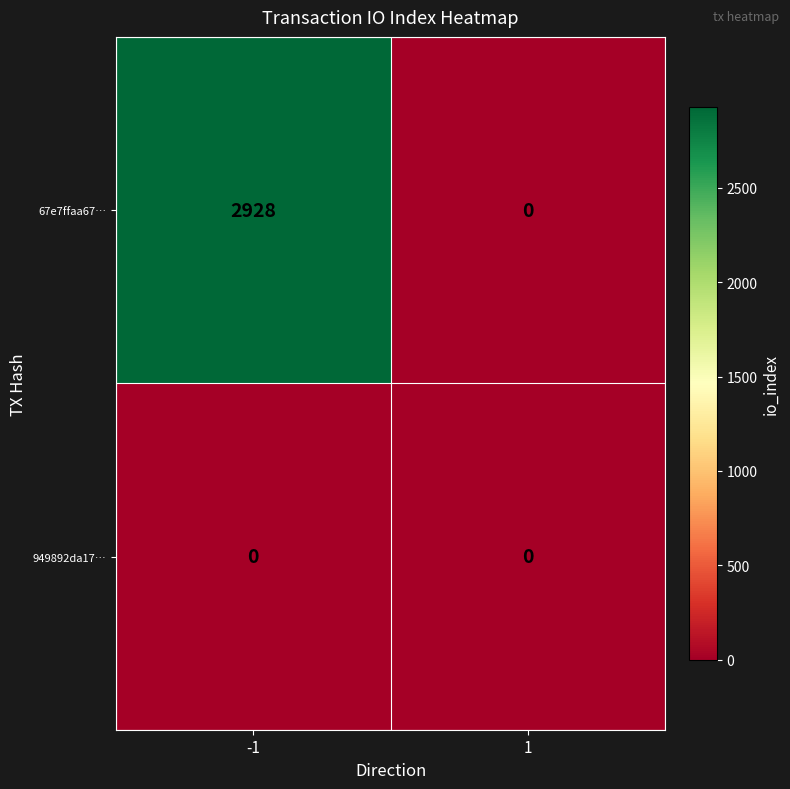

What is the spread (max minus min) of values at -1?

2928